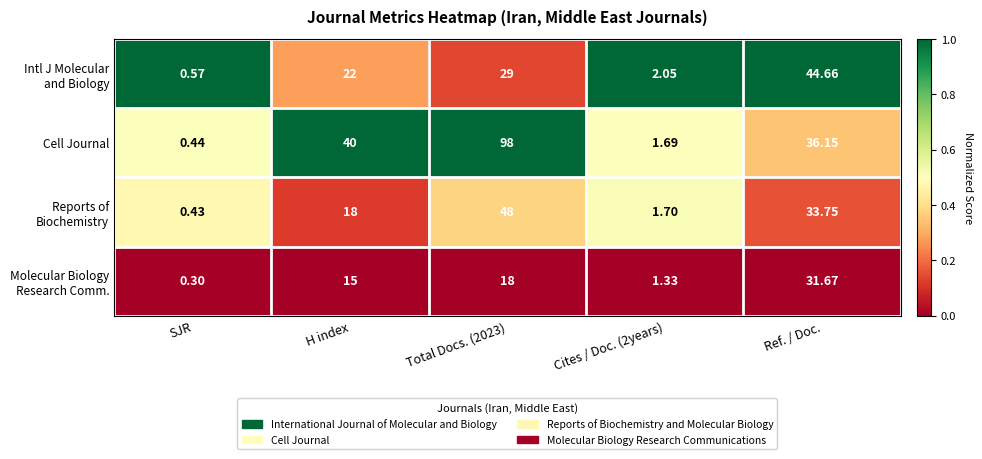

Which category has the highest value across all series?

Total Docs. (2023)